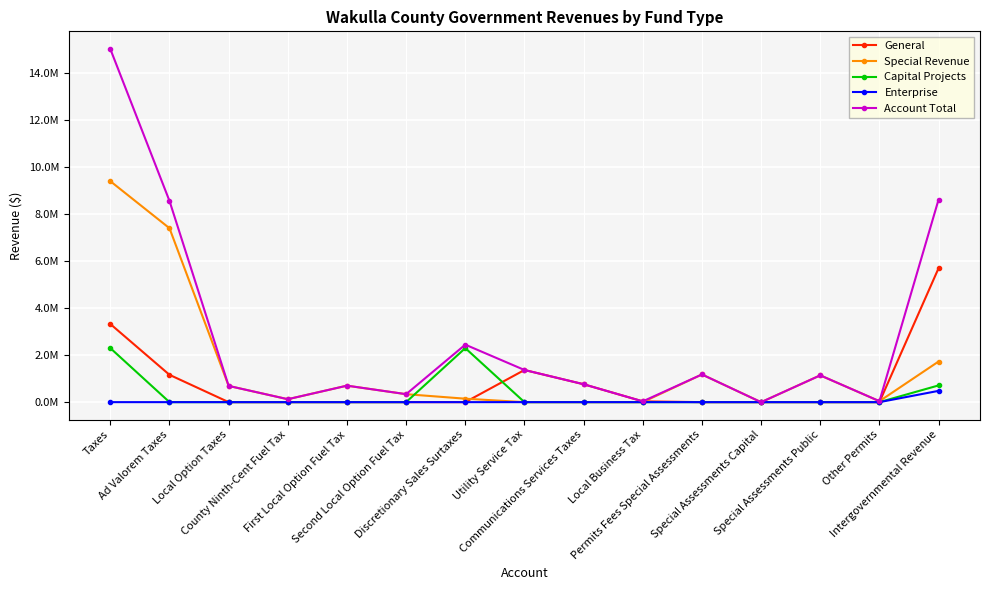

What are all the series names shown in the legend?

General, Special Revenue, Capital Projects, Enterprise, Account Total